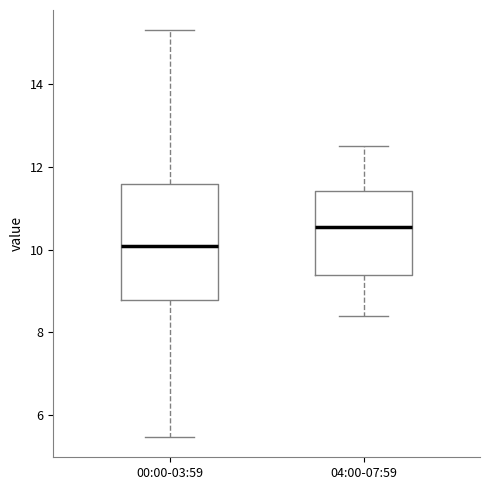

Where does the median line of the box for 04:00-07:59 sit on the y-axis? The values are not printed on the chart, so give them approximately, as read against the axis.

10.6